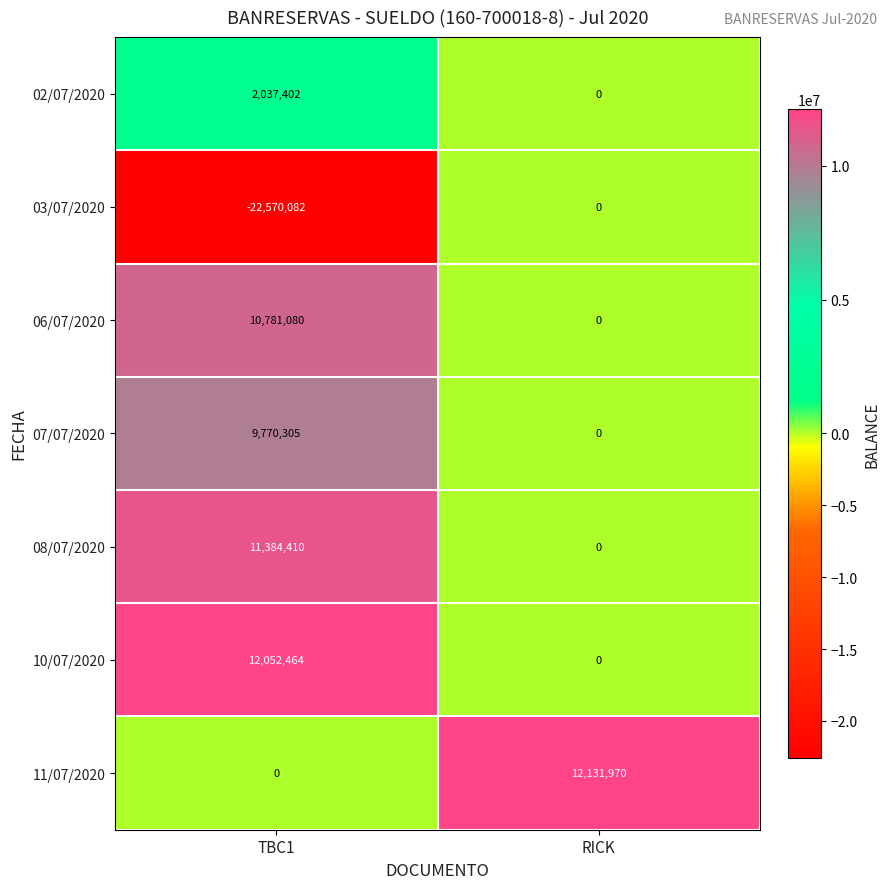

At TBC1, list the series in order from smallest to largest.

03/07/2020, 11/07/2020, 02/07/2020, 07/07/2020, 06/07/2020, 08/07/2020, 10/07/2020